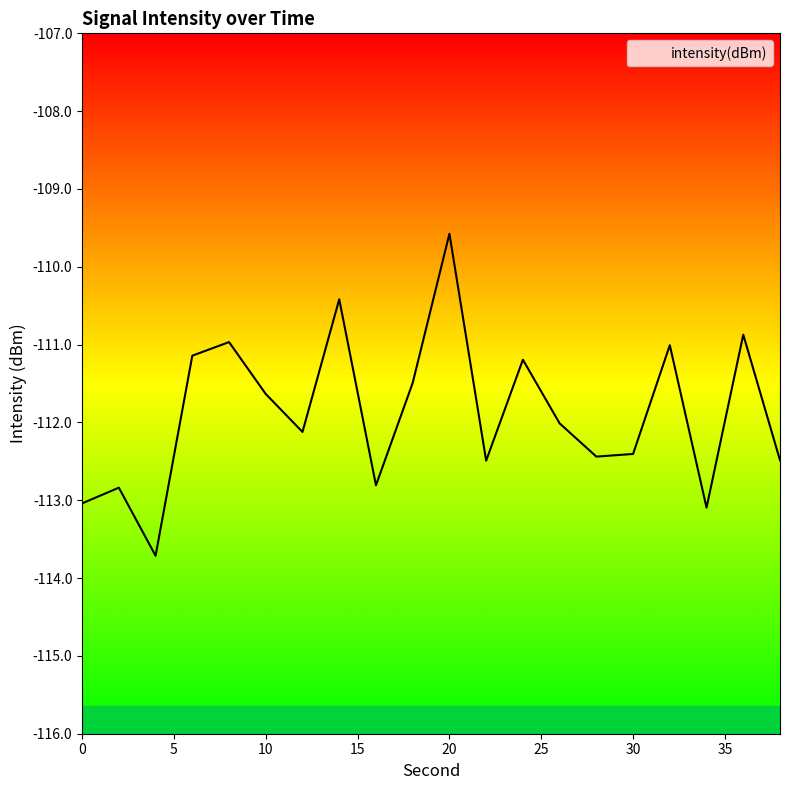

What is the smallest value displayed?

-113.7